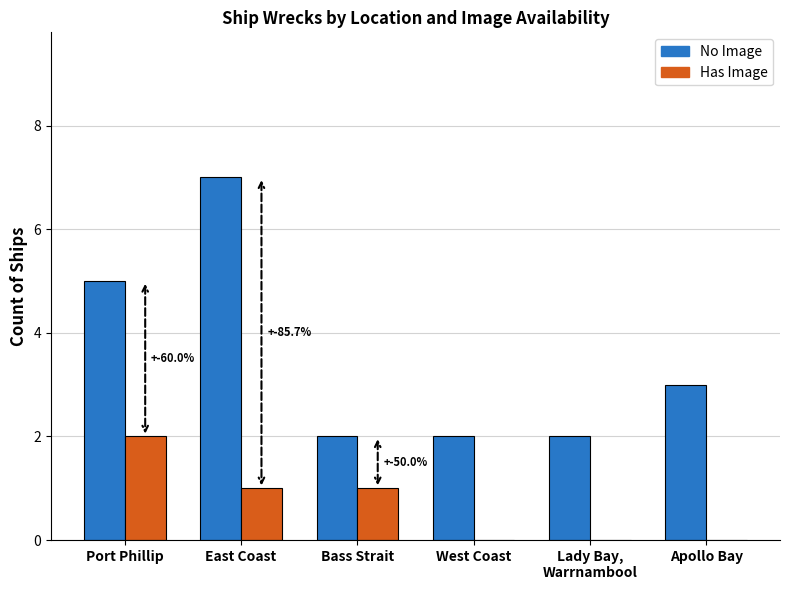

What is the sum of all No Image values?

21